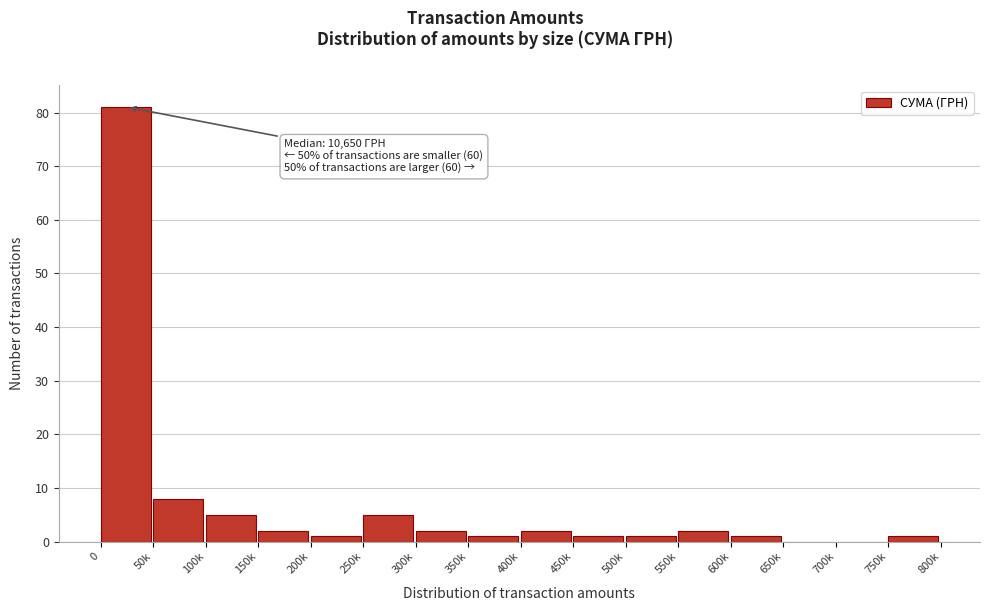

Reading right to left, extract all data points from this chart.

750k=1	700k=0	650k=0	600k=1	550k=2	500k=1	450k=1	400k=2	350k=1	300k=2	250k=5	200k=1	150k=2	100k=5	50k=8	0=81